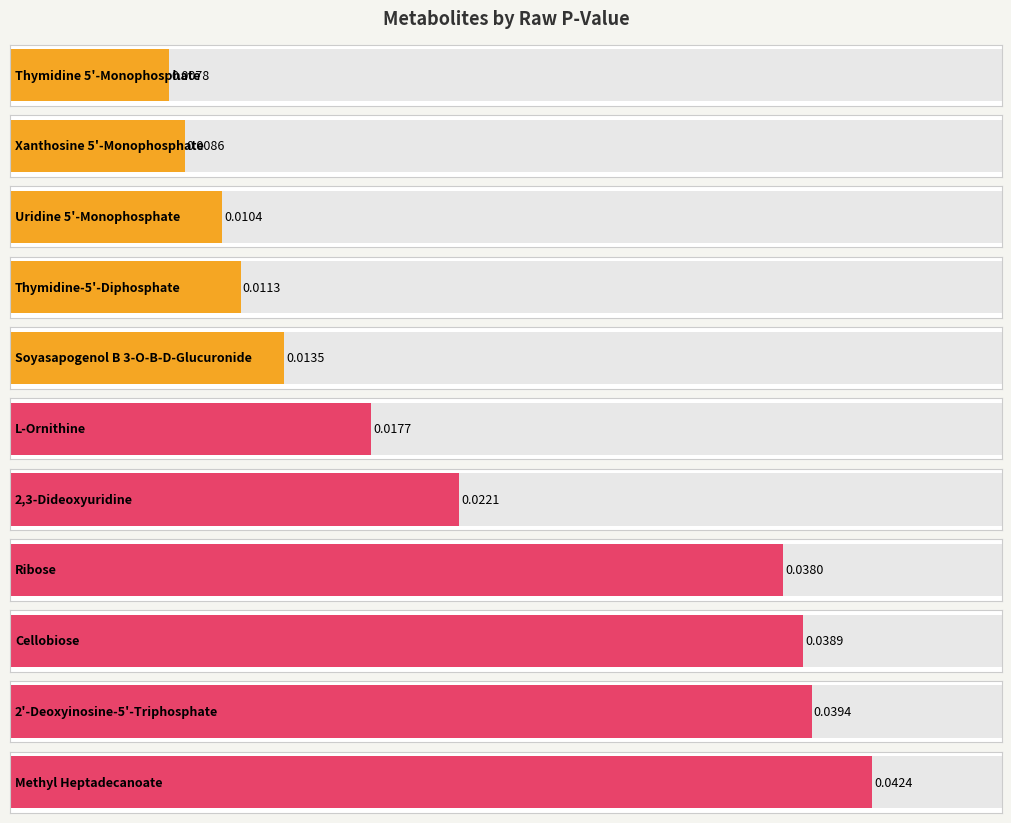

Rank the categories by value from lowest to highest.

Thymidine 5'-Monophosphate, Xanthosine 5'-Monophosphate, Uridine 5'-Monophosphate, Thymidine-5'-Diphosphate, Soyasapogenol B 3-O-B-D-Glucuronide, L-Ornithine, 2,3-Dideoxyuridine, Ribose, Cellobiose, 2'-Deoxyinosine-5'-Triphosphate, Methyl Heptadecanoate